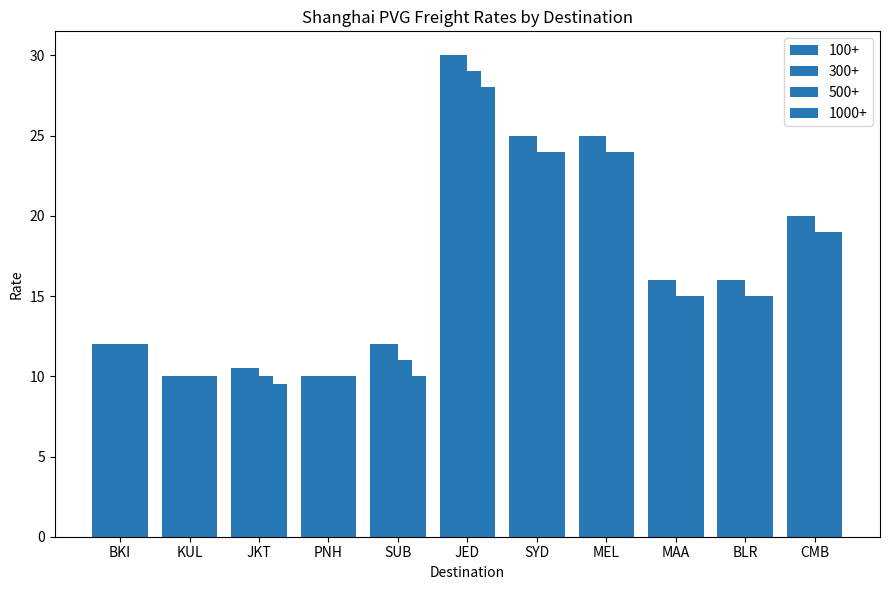

Which category has the lowest value across all series?

JKT